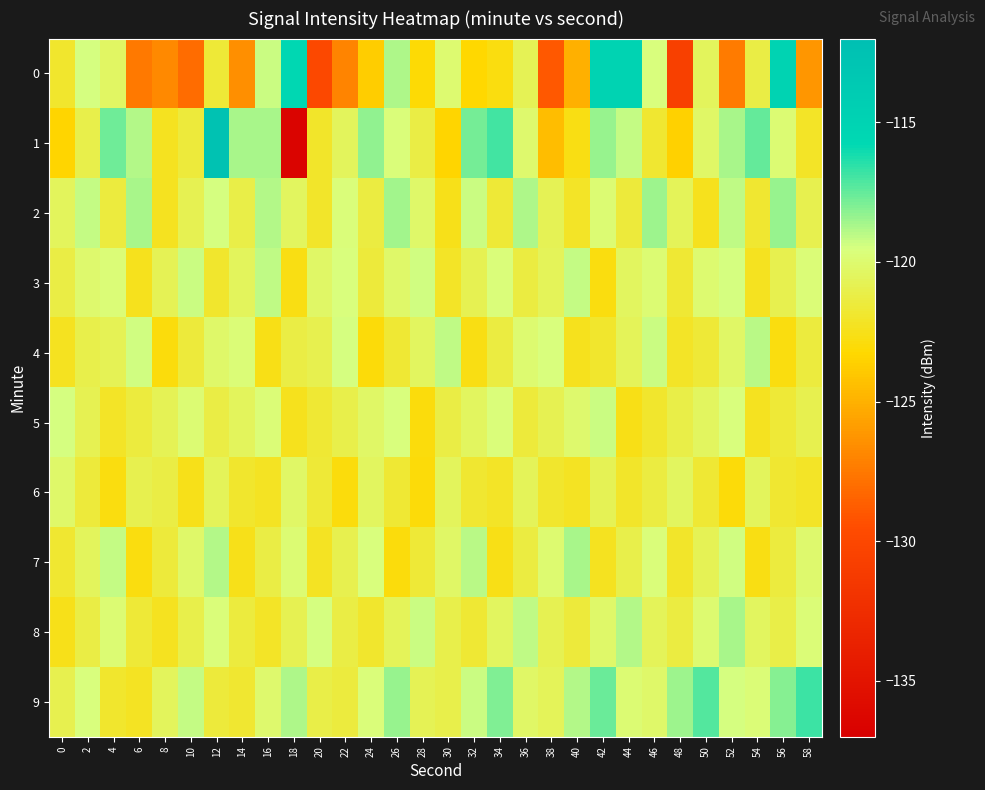

What is the total value across all series at 40?

-1212.9